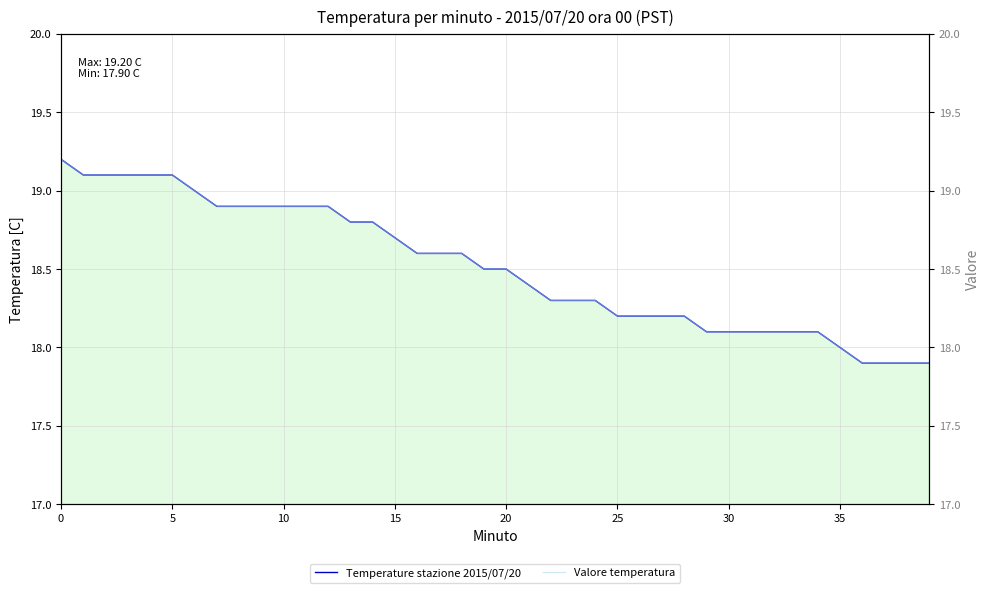

What is the difference between the maximum and minimum values in the Valore temperatura series?

1.3